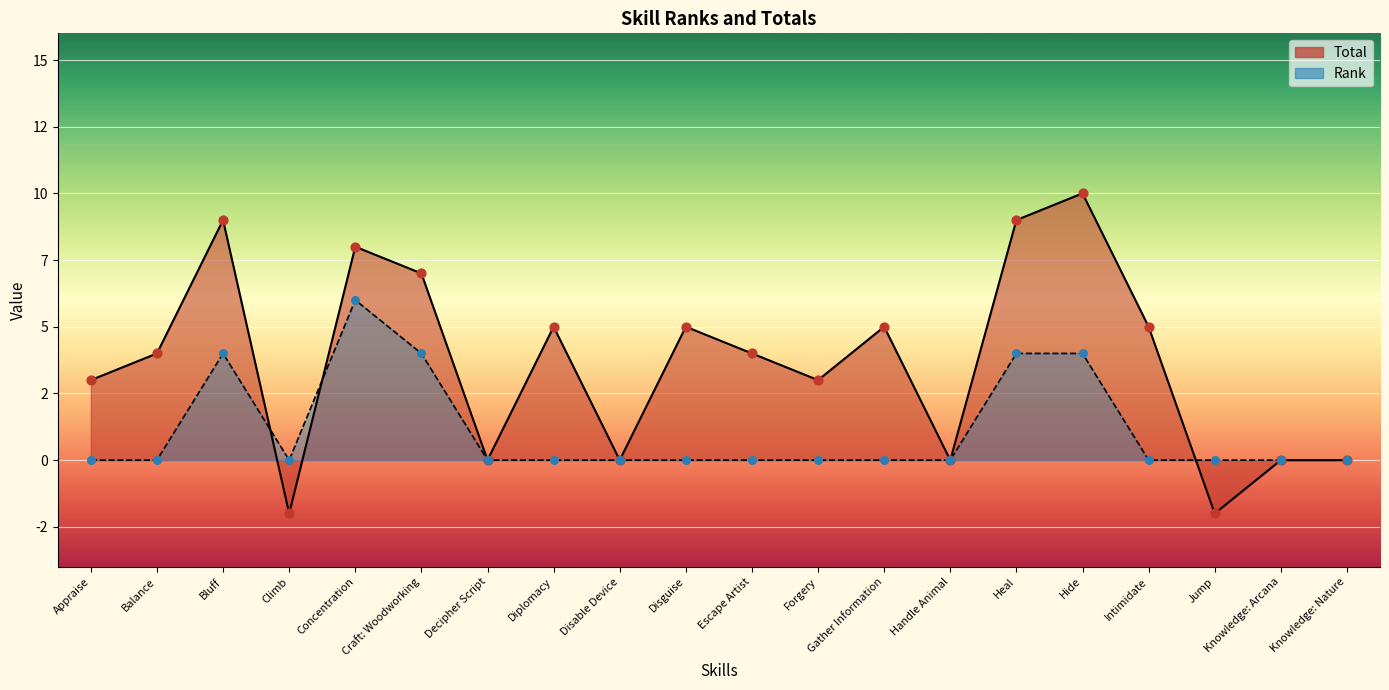

Is the value of Rank at Jump greater than the value of Total at Gather Information?

No